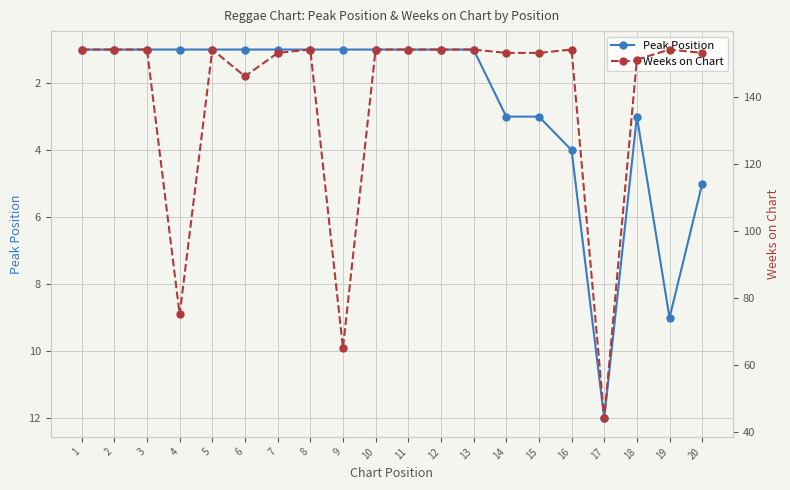

At which label does Weeks on Chart reach its peak?

1